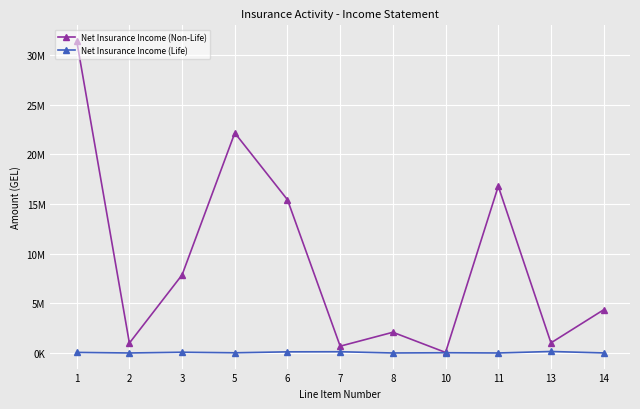

What is the total value across all series at 10?

79853.2